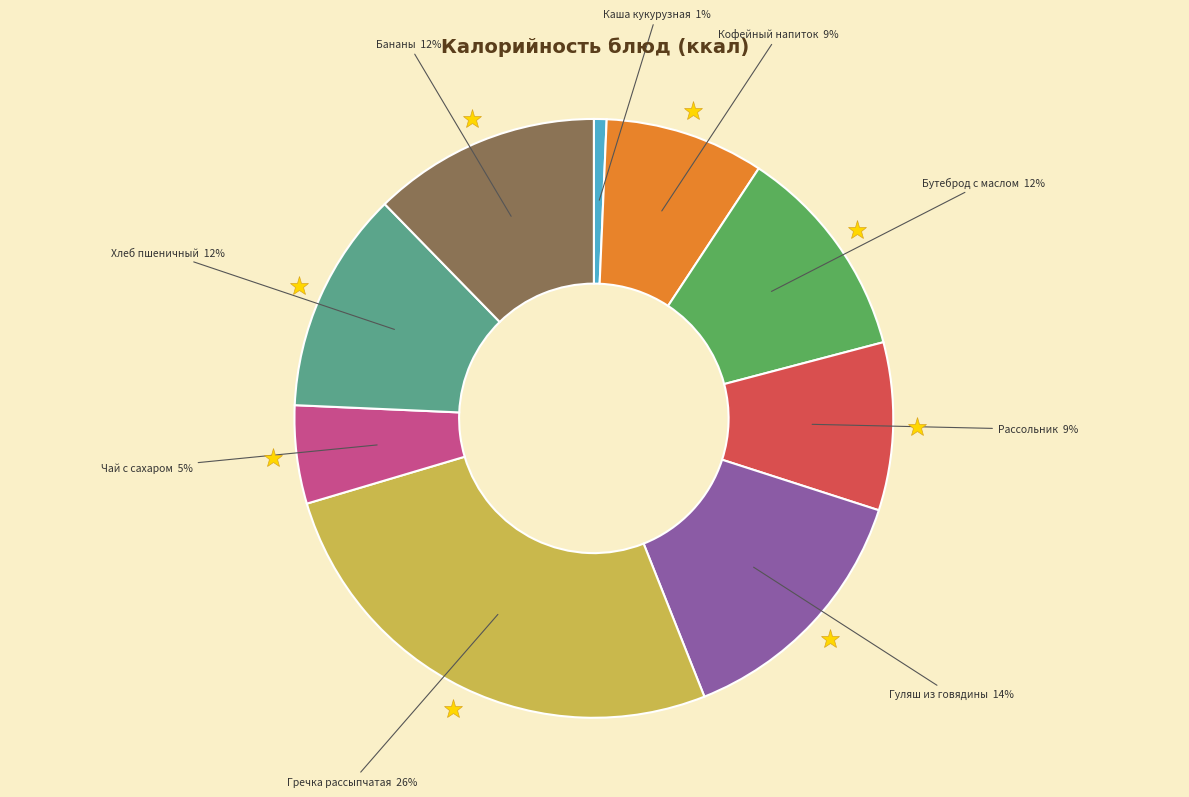

How many segments does this pie chart have?

9